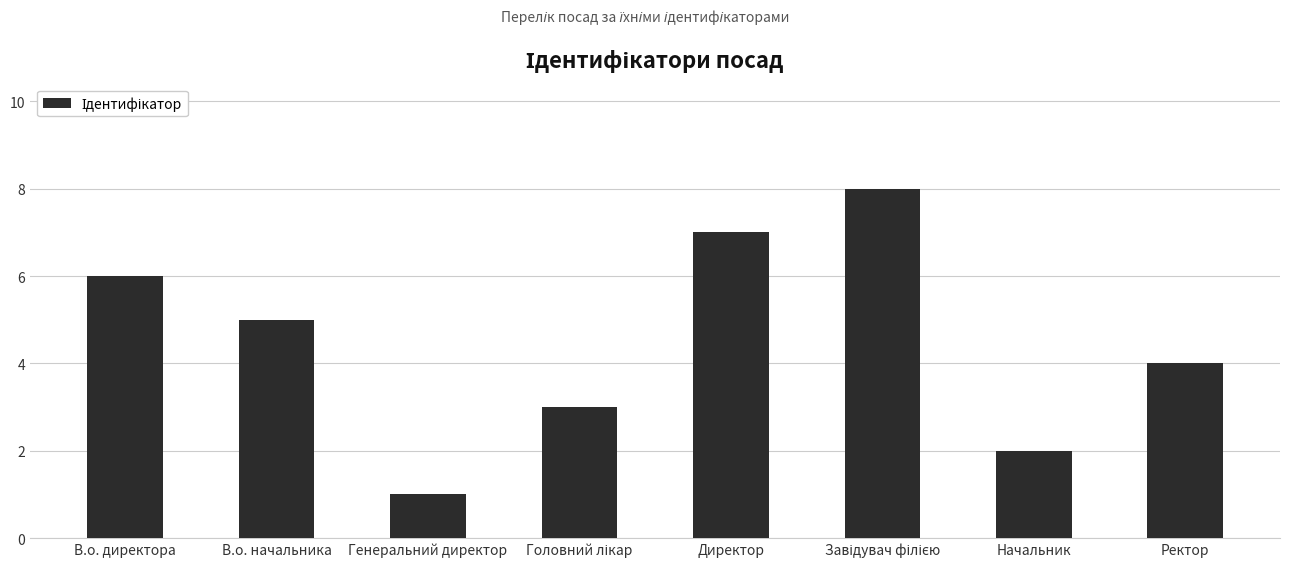

What is the label of the 6th bar from the right?

Генеральний директор